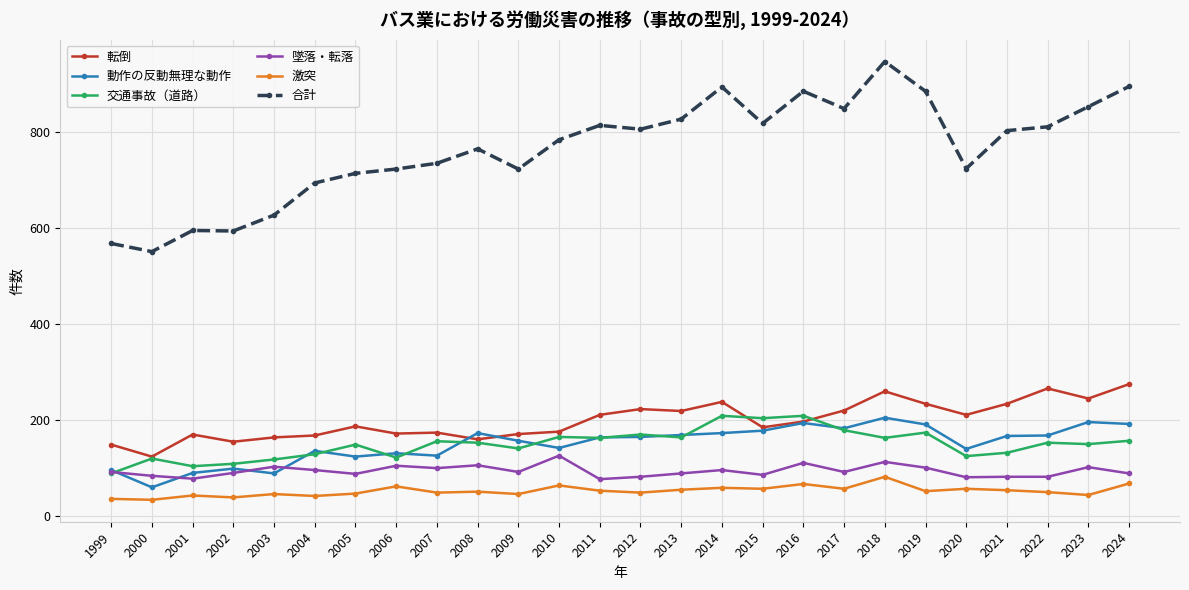

Which series has the largest range (max minus min)?

合計